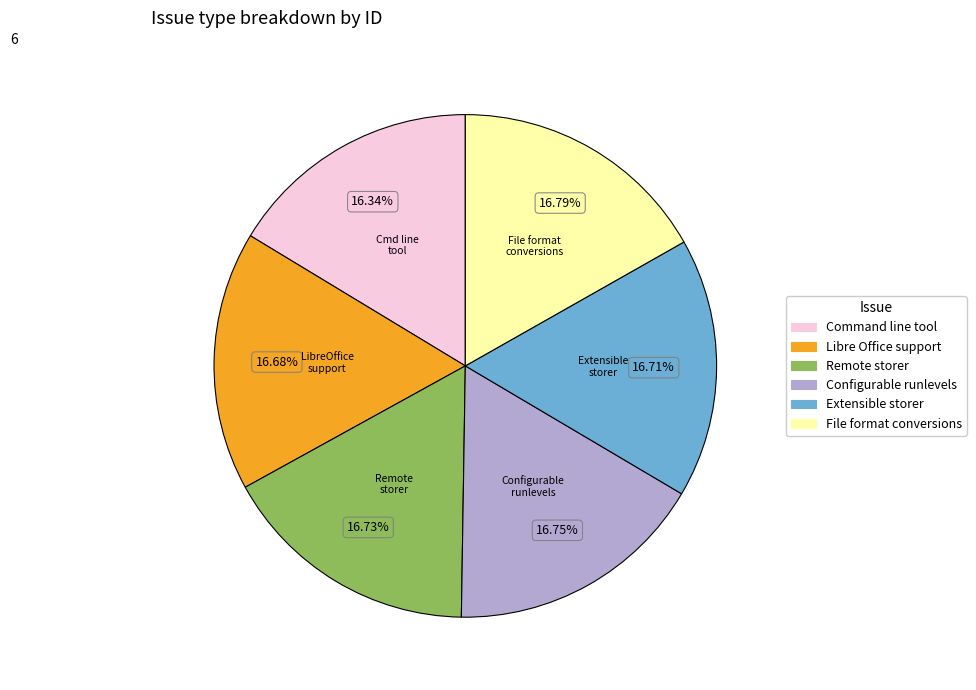

How many segments does this pie chart have?

6